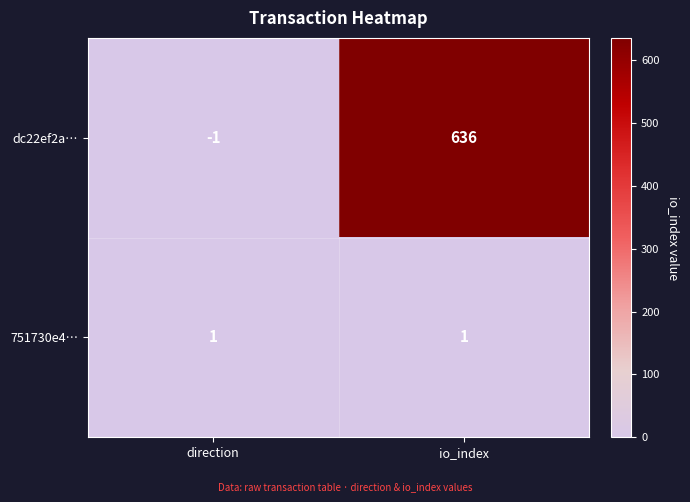

At which category does the chart reach its minimum across all series?

direction